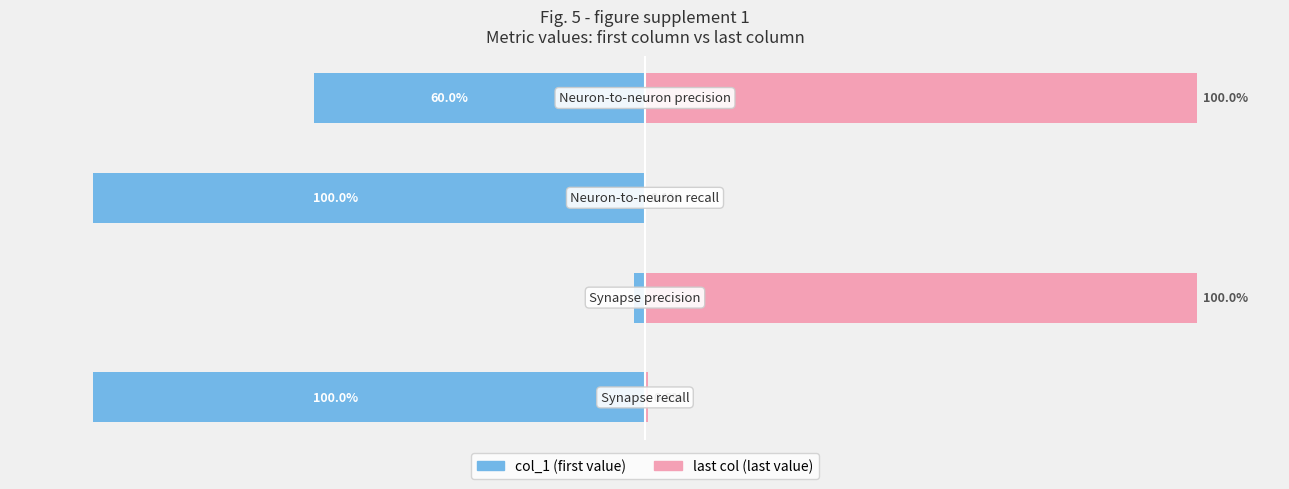

How many data points in col_1 (first) are less than -60?

2